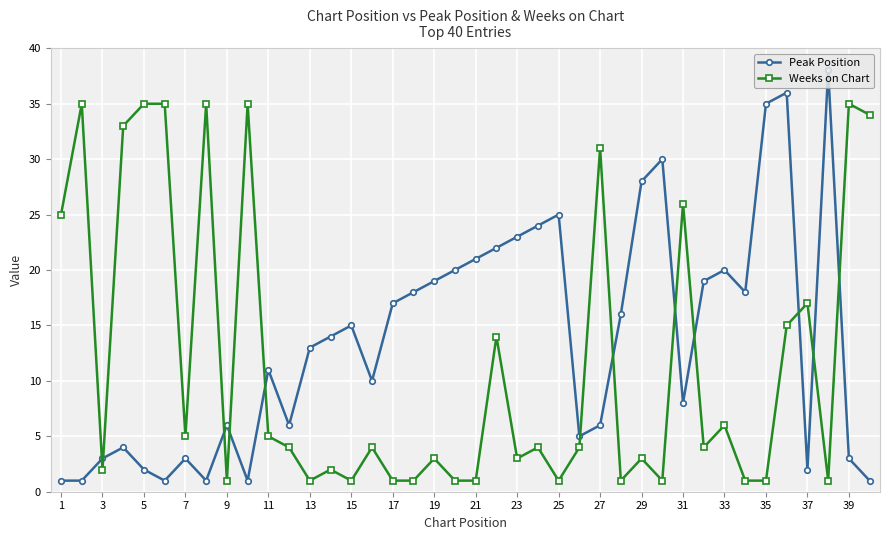

Reading left to right, list all the values displayed in this chart.

Peak Position: 1	1	3	4	2	1	3	1	6	1	11	6	13	14	15	10	17	18	19	20	21	22	23	24	25	5	6	16	28	30	8	19	20	18	35	36	2	38	3	1
Weeks on Chart: 25	35	2	33	35	35	5	35	1	35	5	4	1	2	1	4	1	1	3	1	1	14	3	4	1	4	31	1	3	1	26	4	6	1	1	15	17	1	35	34